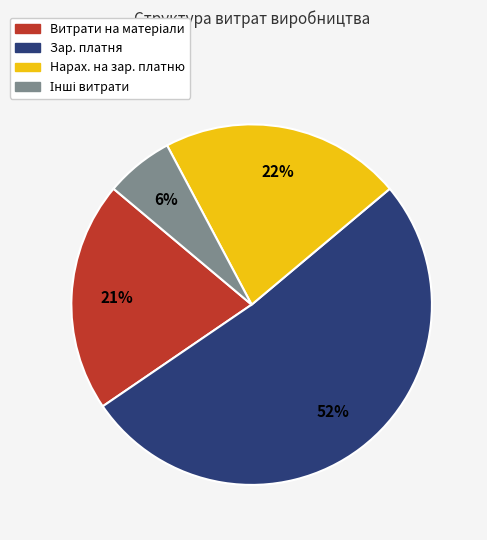

What percentage is the Нарах. на зар. платню slice, to the nearest percent?

22%